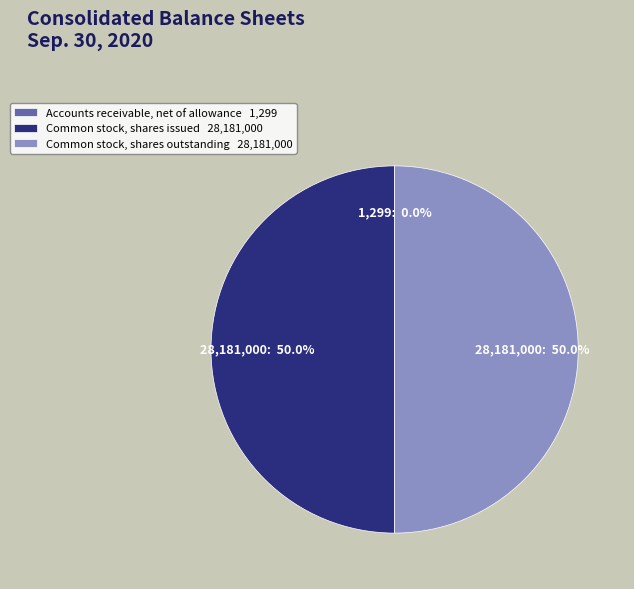

Approximately how many times larger is the value at Common stock, shares outstanding 28,181,000 compared to Common stock, shares issued 28,181,000?

1.0